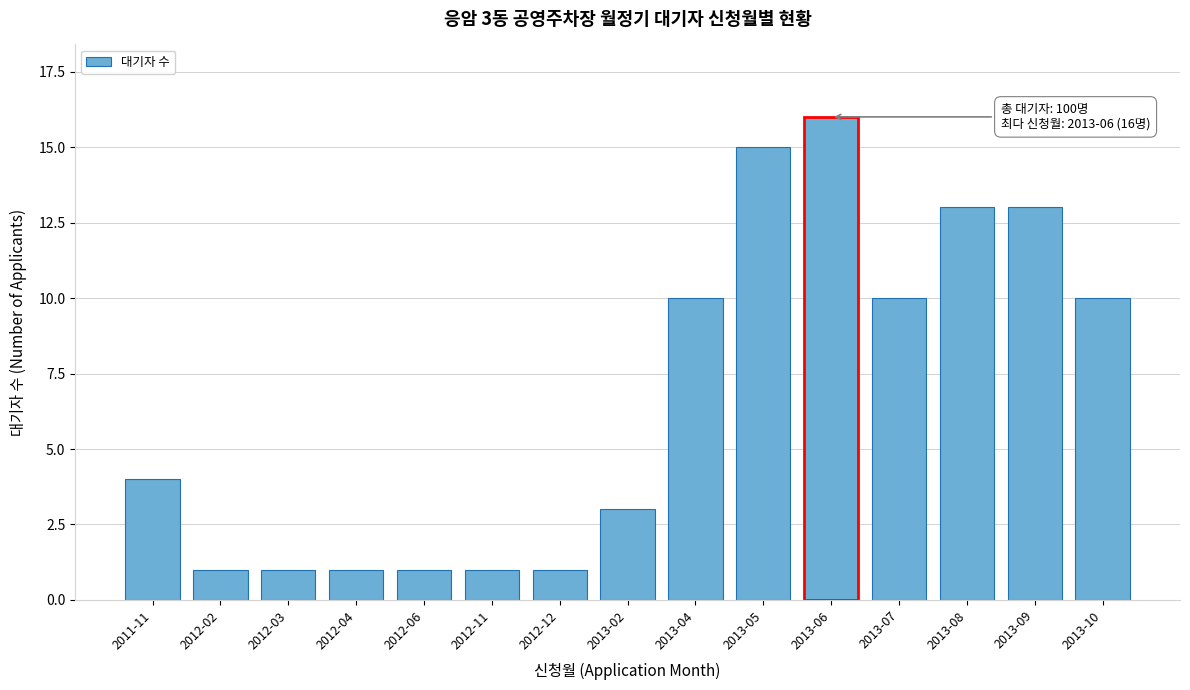

Reading left to right, list all the values displayed in this chart.

2011-11=4	2012-02=1	2012-03=1	2012-04=1	2012-06=1	2012-11=1	2012-12=1	2013-02=3	2013-04=10	2013-05=15	2013-06=16	2013-07=10	2013-08=13	2013-09=13	2013-10=10